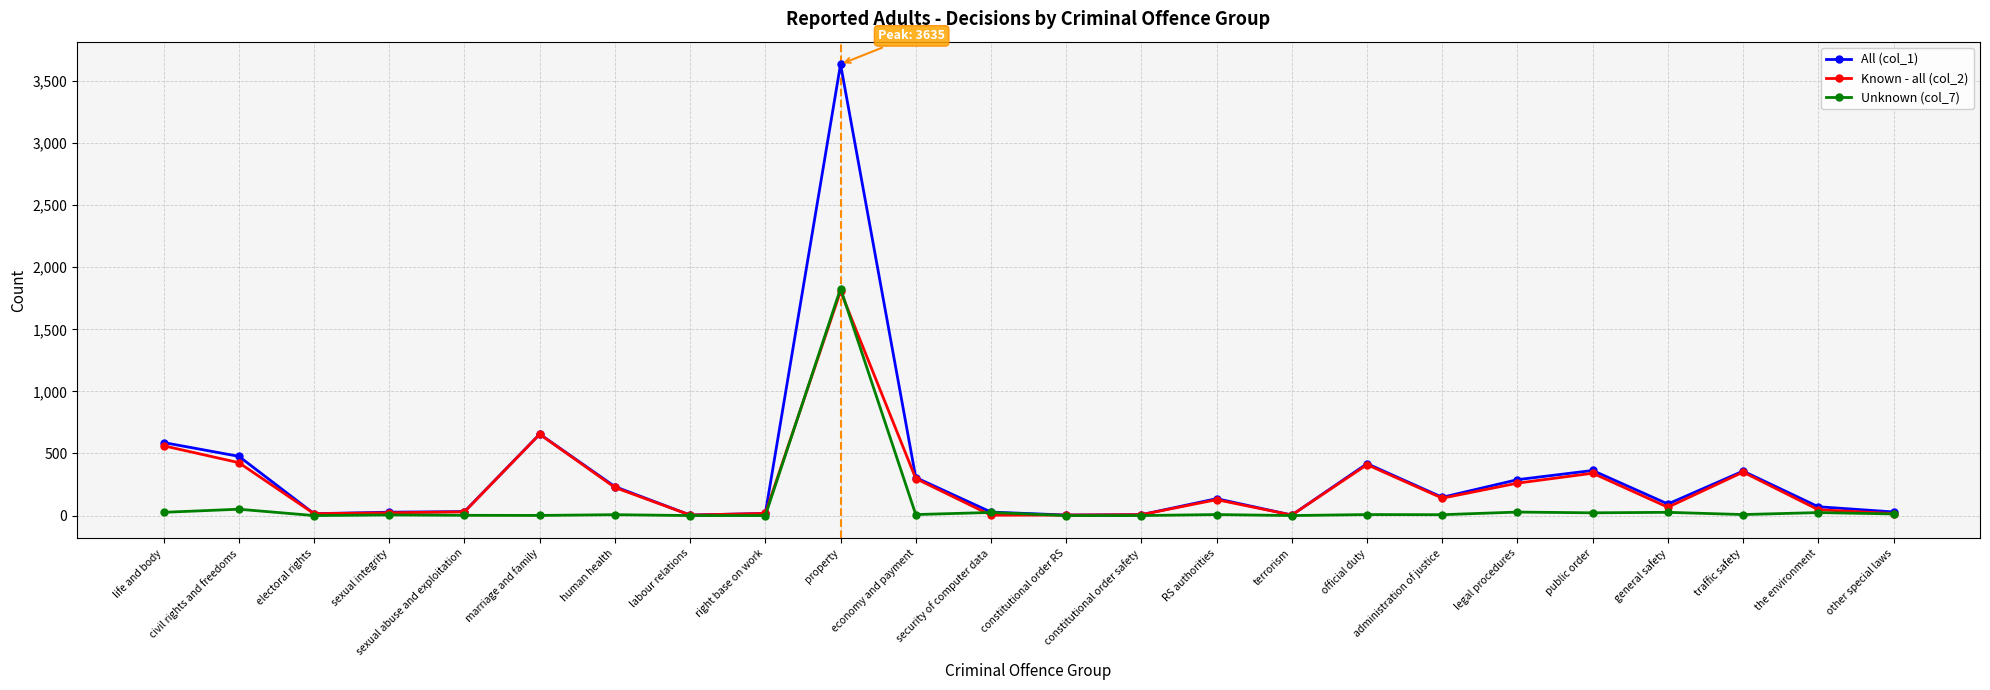

What are all the series names shown in the legend?

All (col_1), Known - all (col_2), Unknown (col_7)